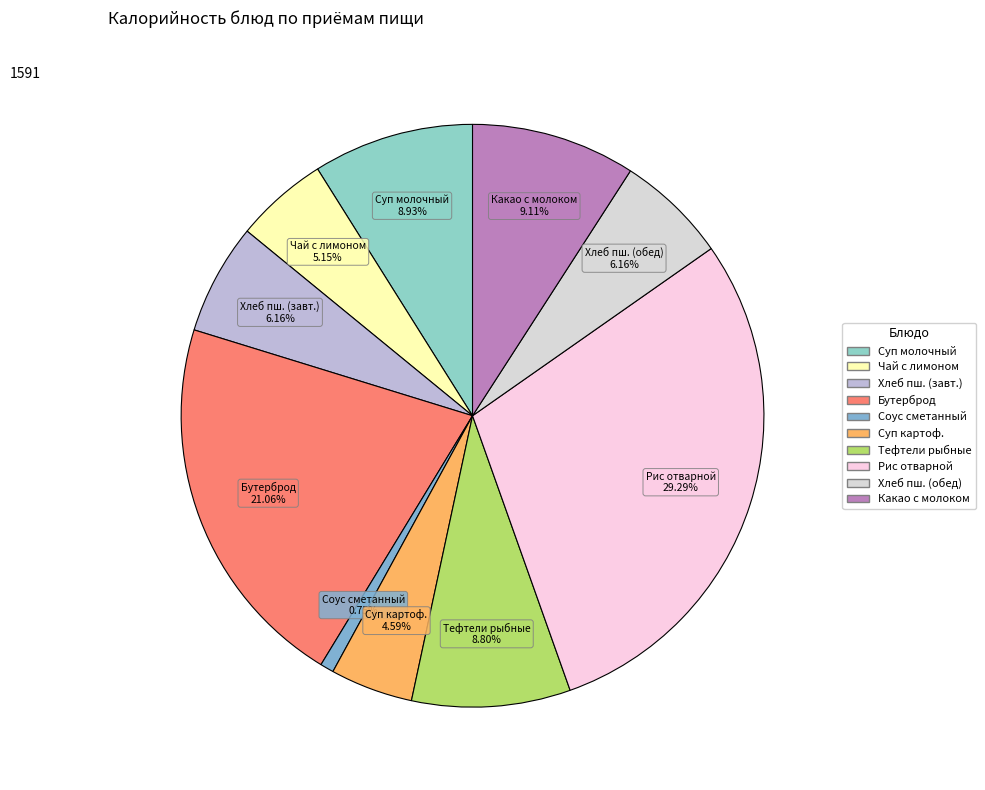

Count the number of slices in the pie.

10